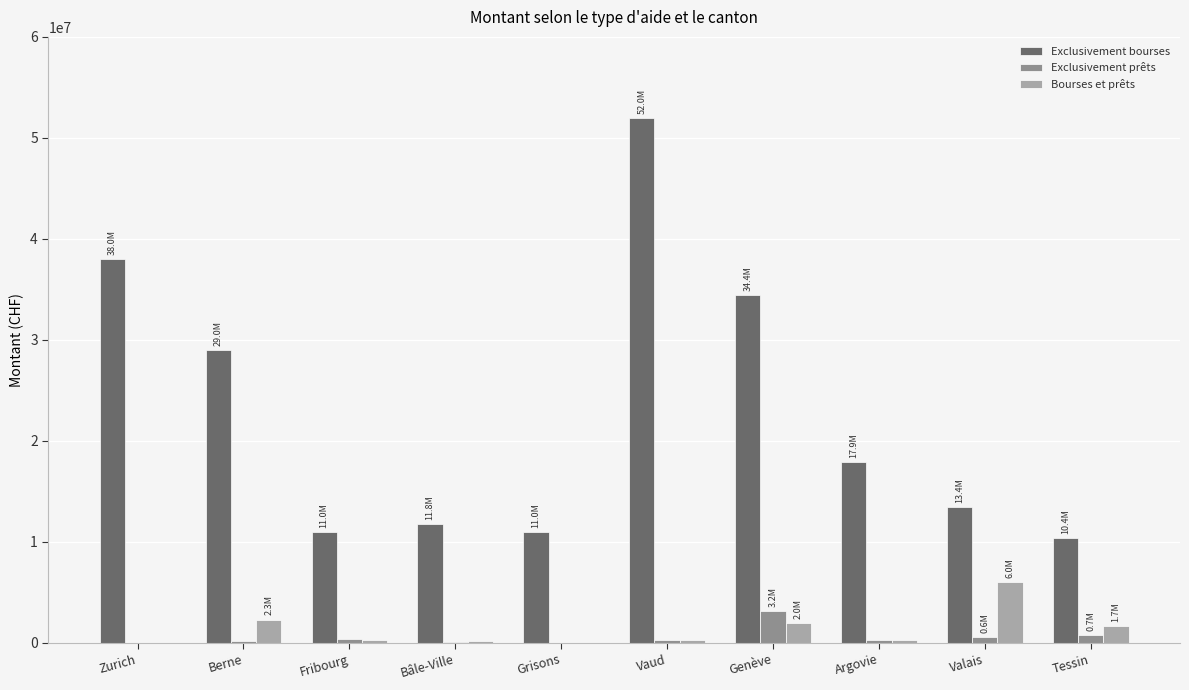

Is the value of Exclusivement bourses at Vaud greater than the value of Bourses et prêts at Tessin?

Yes